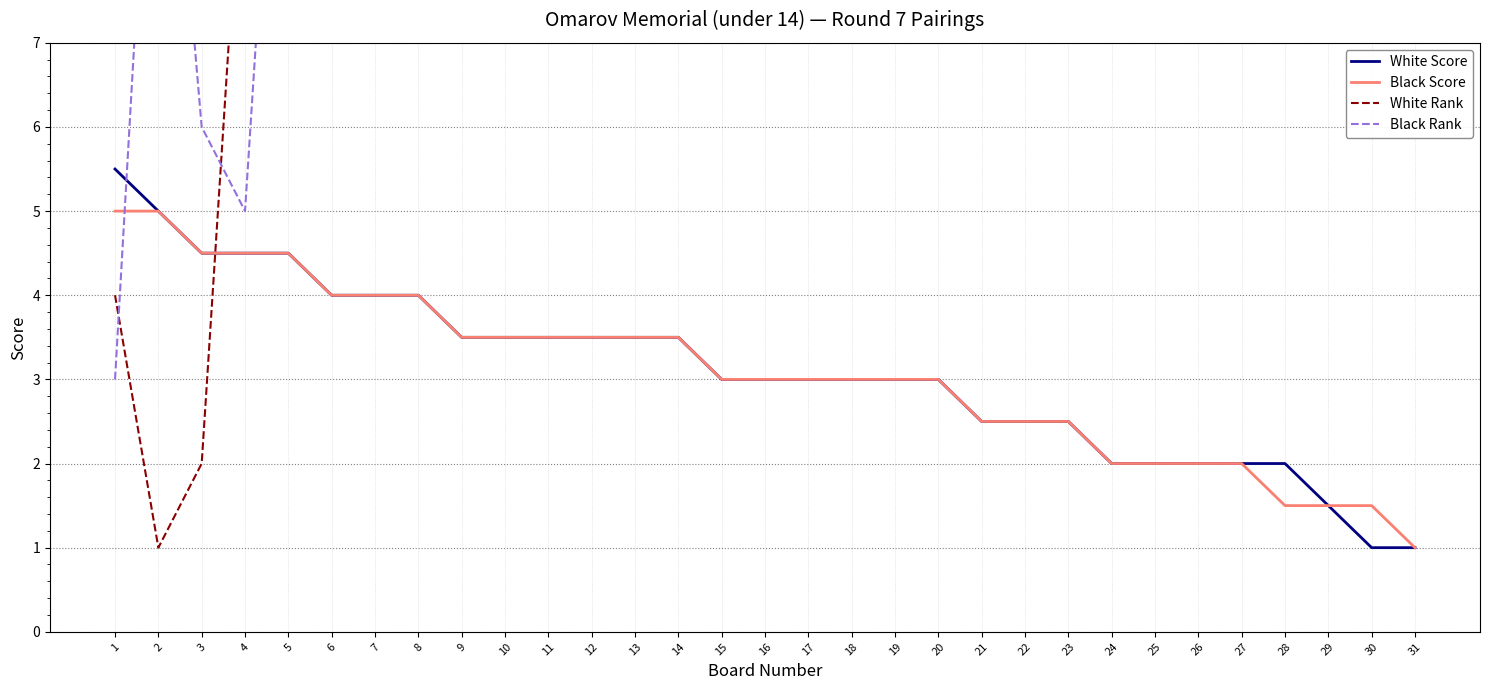

Does the chart have visible grid lines?

Yes